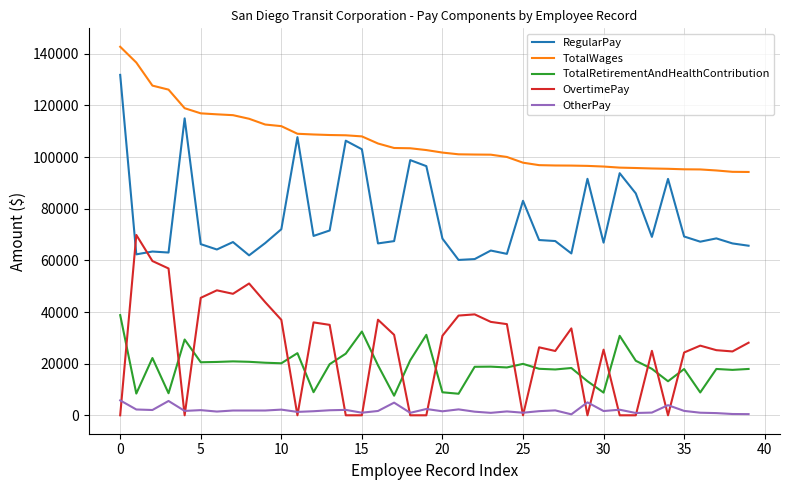

True or false: RegularPay and TotalRetirementAndHealthContribution intersect in this chart.

False